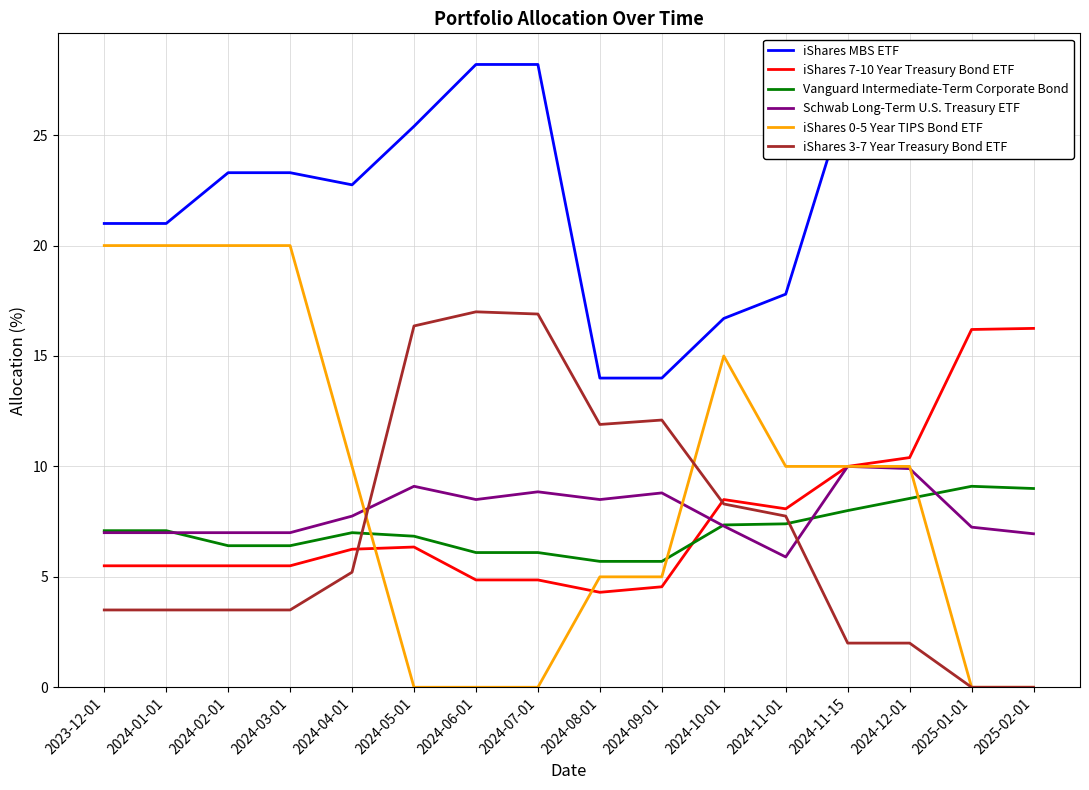

Rank the series by their maximum value, from lowest to highest.

Vanguard Intermediate-Term Corporate Bond, Schwab Long-Term U.S. Treasury ETF, iShares 7-10 Year Treasury Bond ETF, iShares 3-7 Year Treasury Bond ETF, iShares 0-5 Year TIPS Bond ETF, iShares MBS ETF